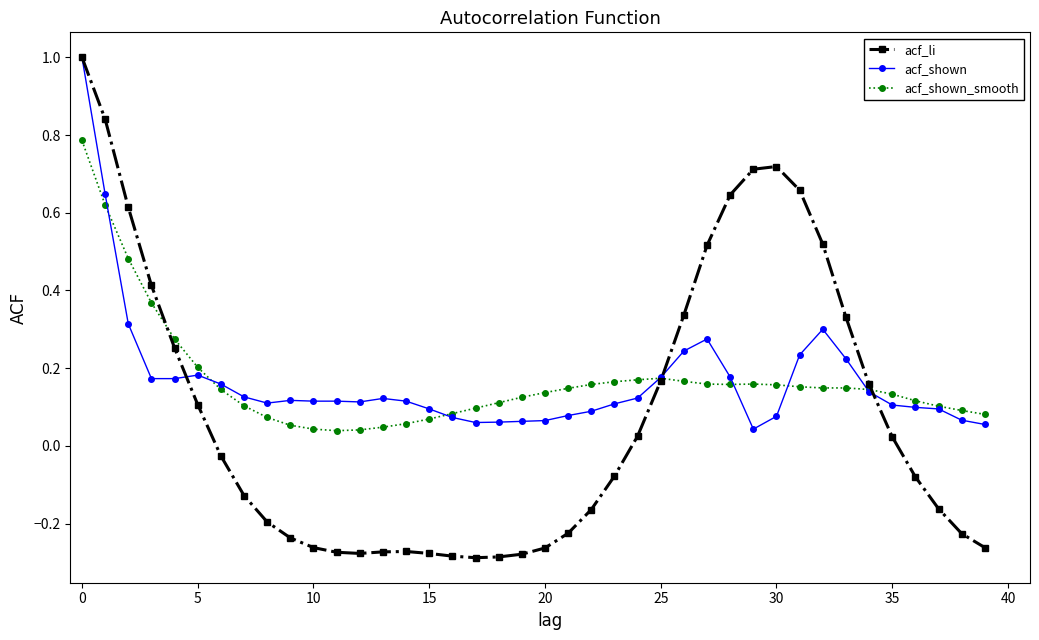

At how many categories does at least one series exceed 0?

40